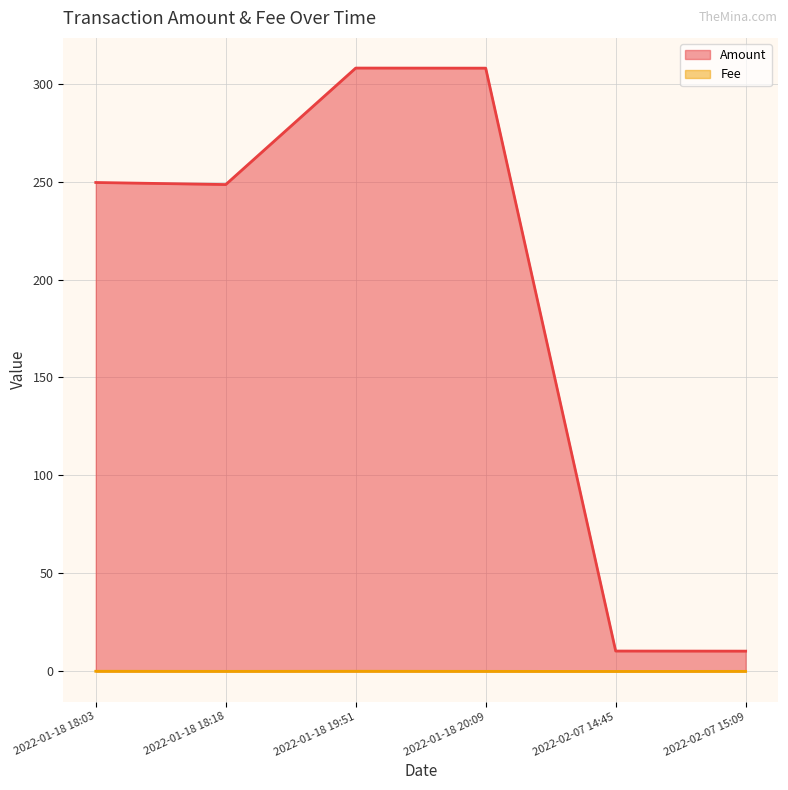

Rank the series by their average value, from highest to lowest.

Amount, Fee